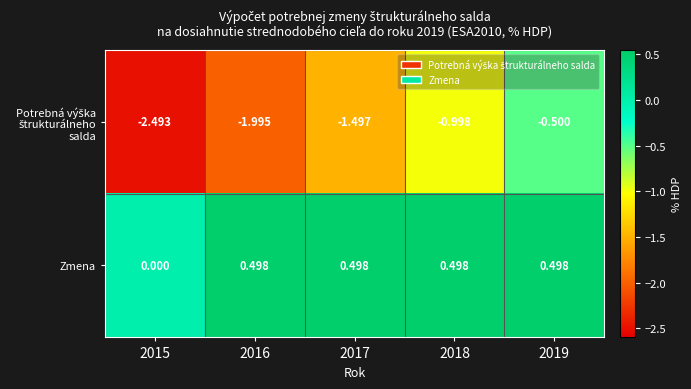

Which series has the largest total across all categories?

Zmena